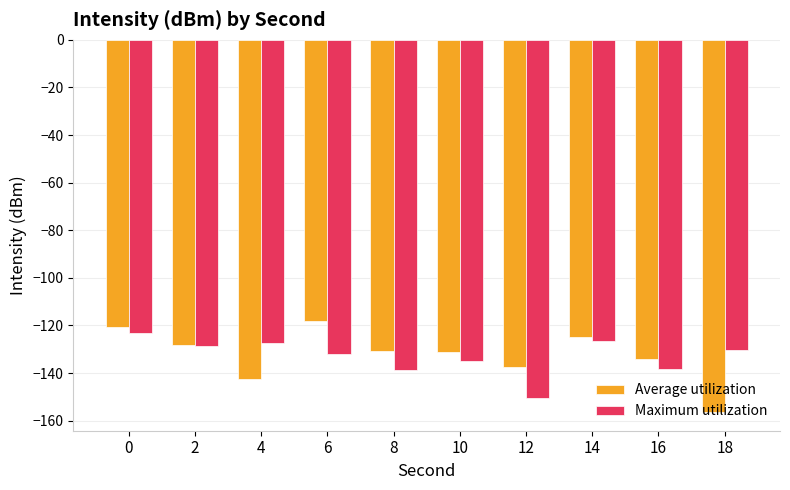

What is the minimum value for Average utilization?

-156.4